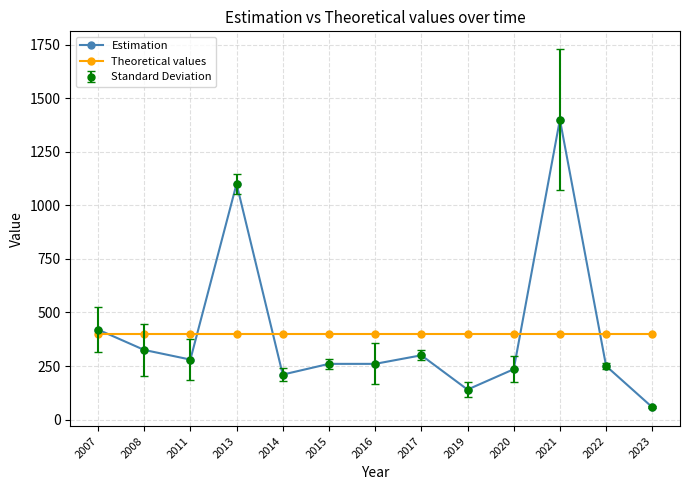

Is this an area chart (filled region under the line)?

No